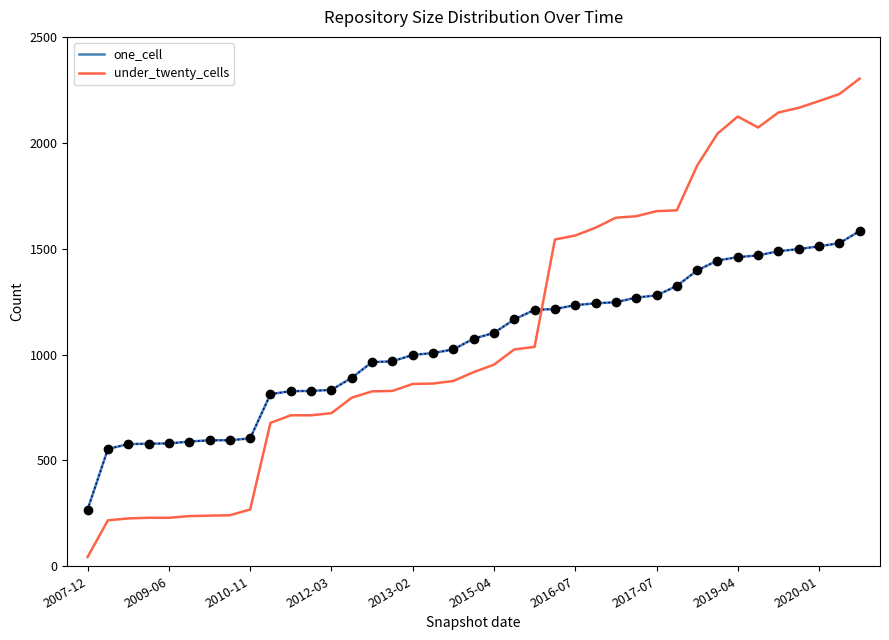

How many distinct data groups are displayed?

2